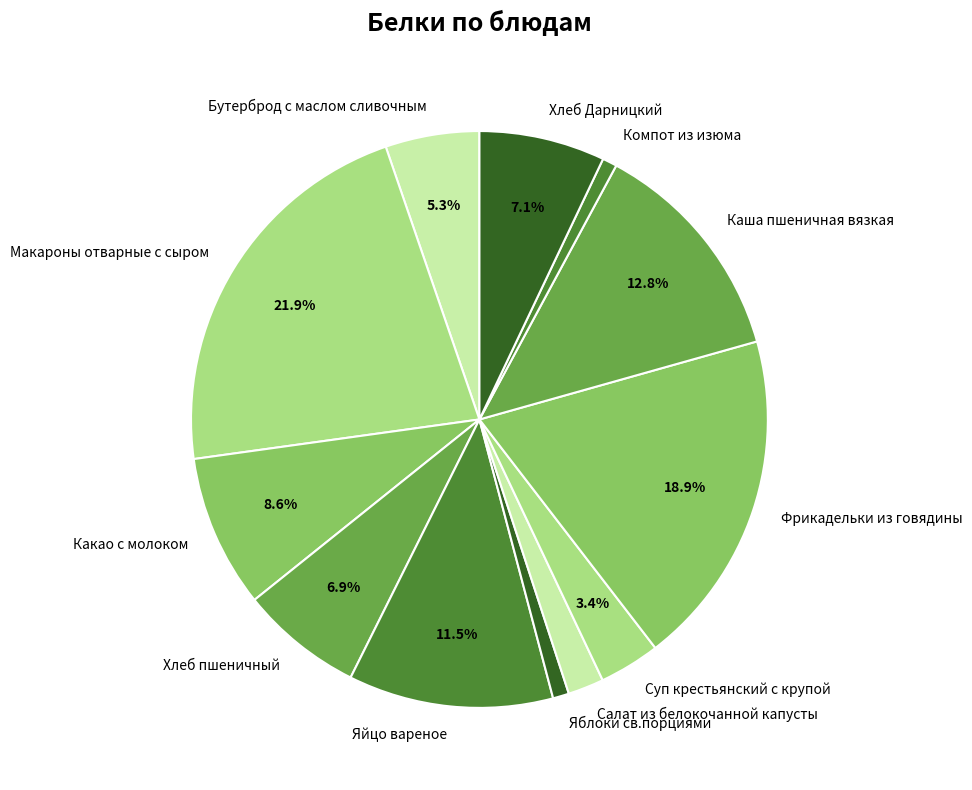

Which category has the biggest portion of the pie?

Макароны отварные с сыром